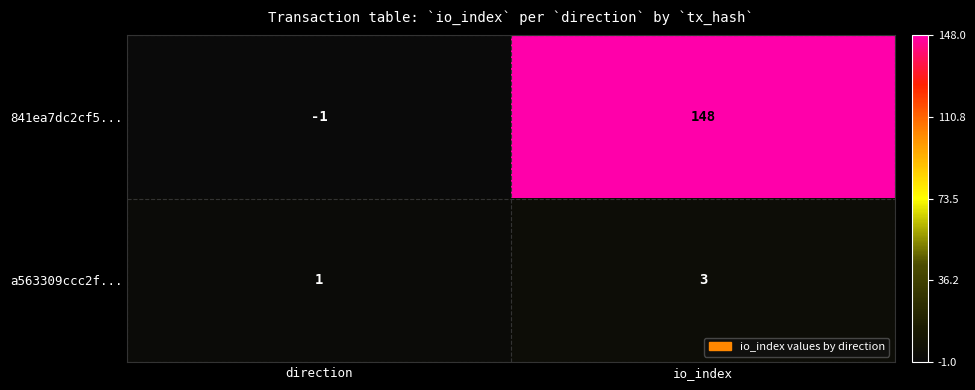

How many negative values does the 841ea7dc2cf5... series have?

1